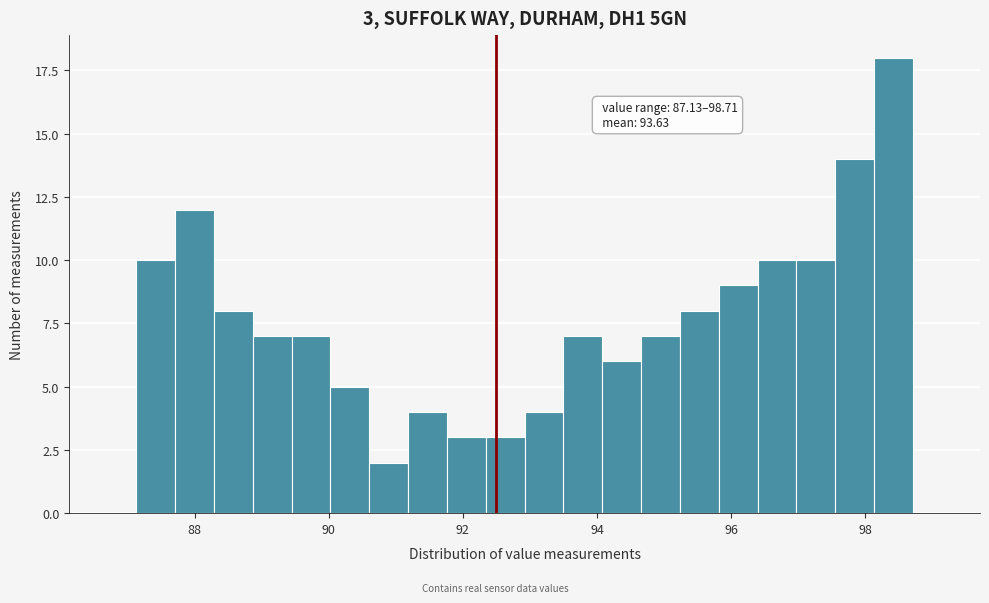

Around what value on the x-axis is the tallest bar? Give the approximate position of its centre, as read against the axis.

98.4